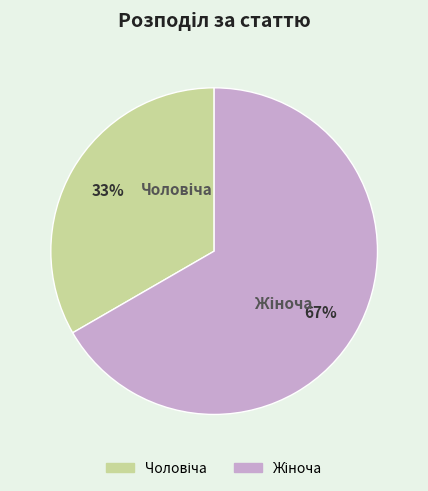

Is there any slice that represents more than half of the pie?

Yes